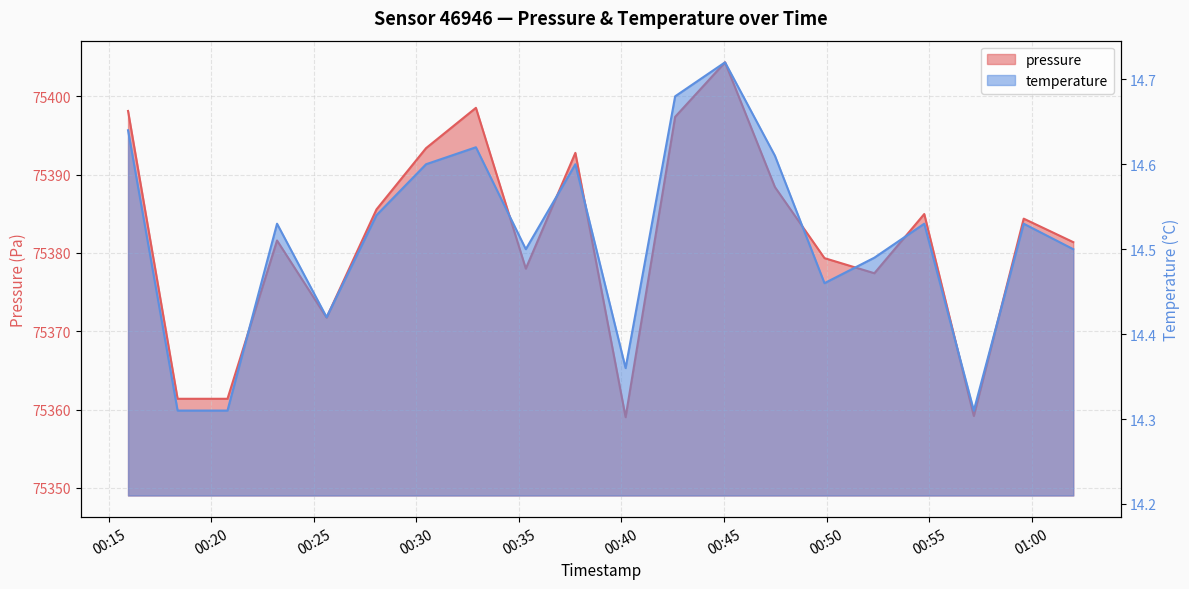

Rank the series at 2023-11-21T00:15:56 from highest to lowest value.

pressure, temperature